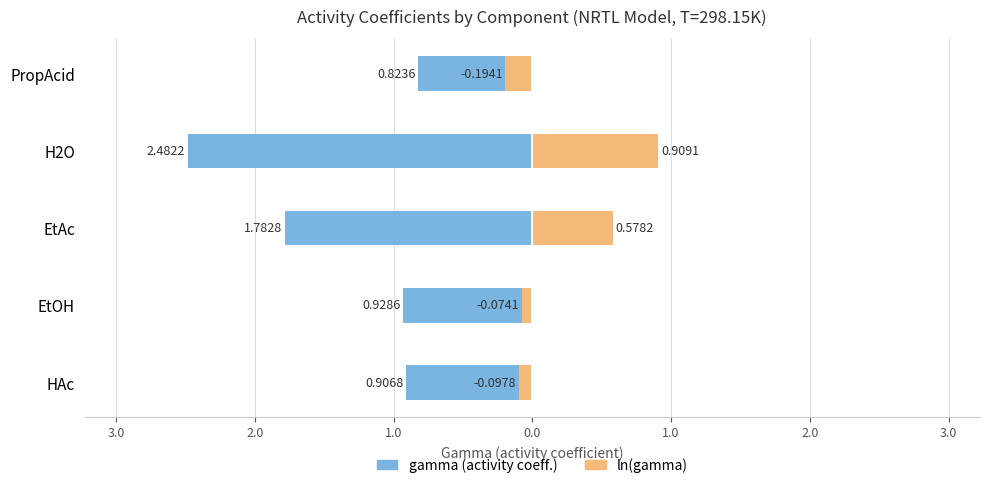

How many groups of bars are there?

5